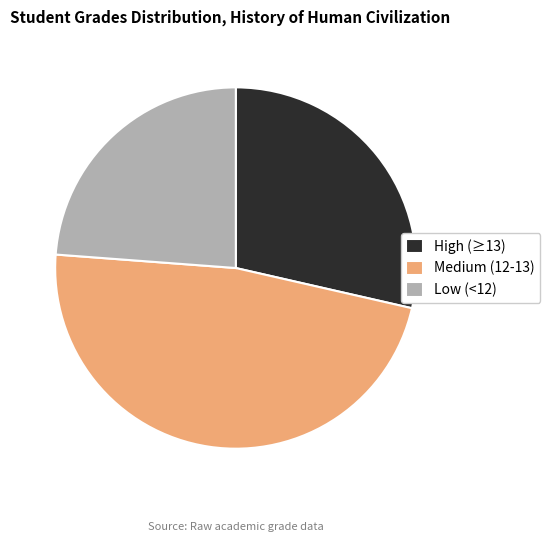

Which category has the biggest portion of the pie?

Medium (12-13)